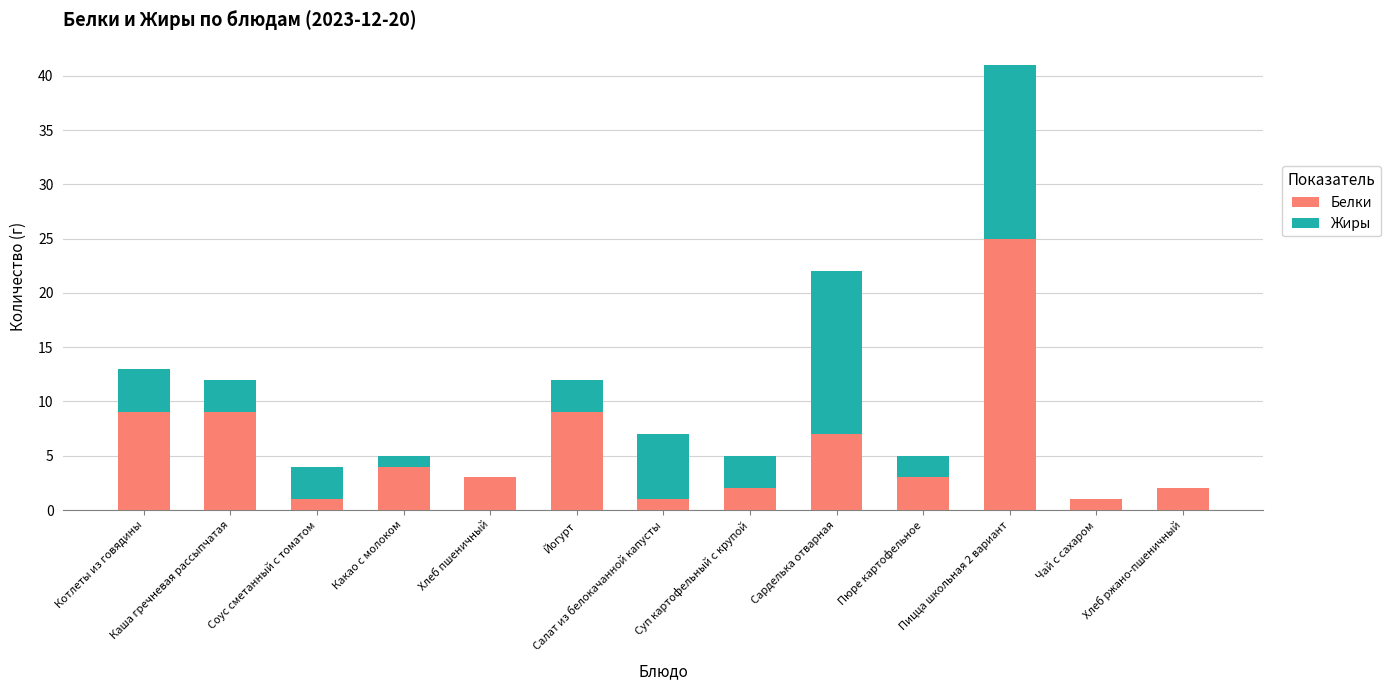

Are the bars horizontal?

No